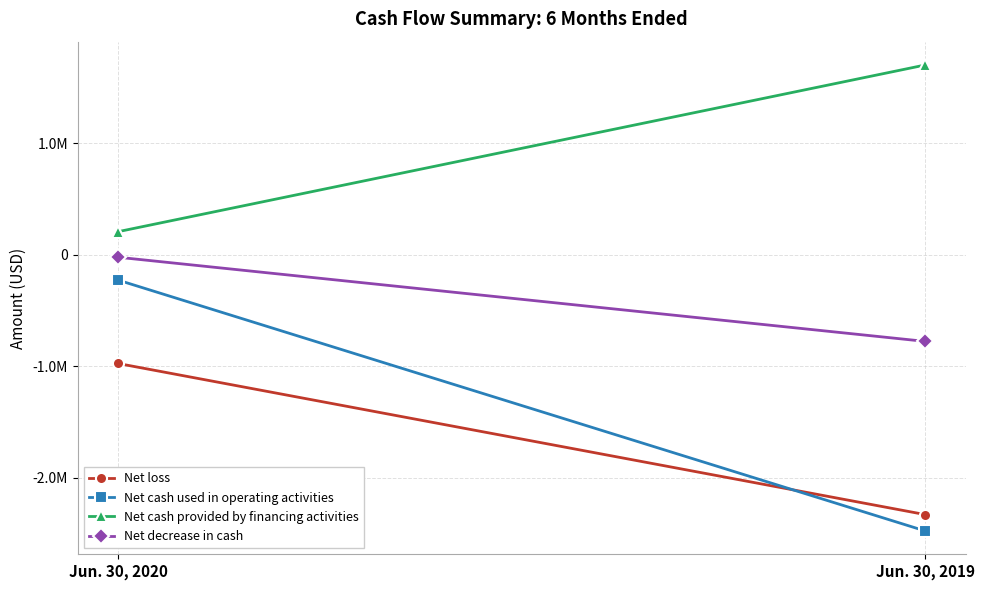

Reading right to left, what are all the values shown in this chart?

Net loss: Jun. 30, 2019=-2332245	Jun. 30, 2020=-976930
Net cash used in operating activities: Jun. 30, 2019=-2479002	Jun. 30, 2020=-229012
Net cash provided by financing activities: Jun. 30, 2019=1700000	Jun. 30, 2020=204867
Net decrease in cash: Jun. 30, 2019=-779002	Jun. 30, 2020=-24145